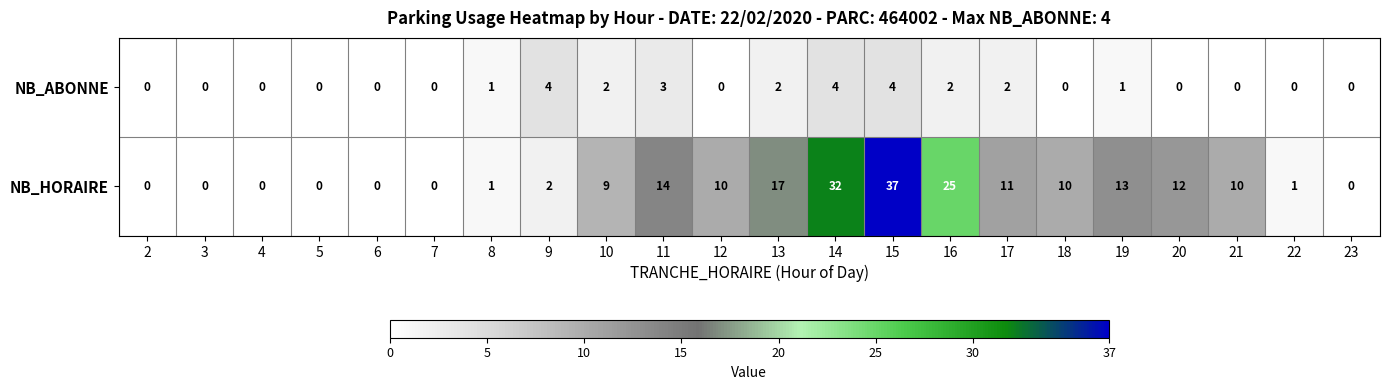

Which series has the largest range (max minus min)?

NB_HORAIRE